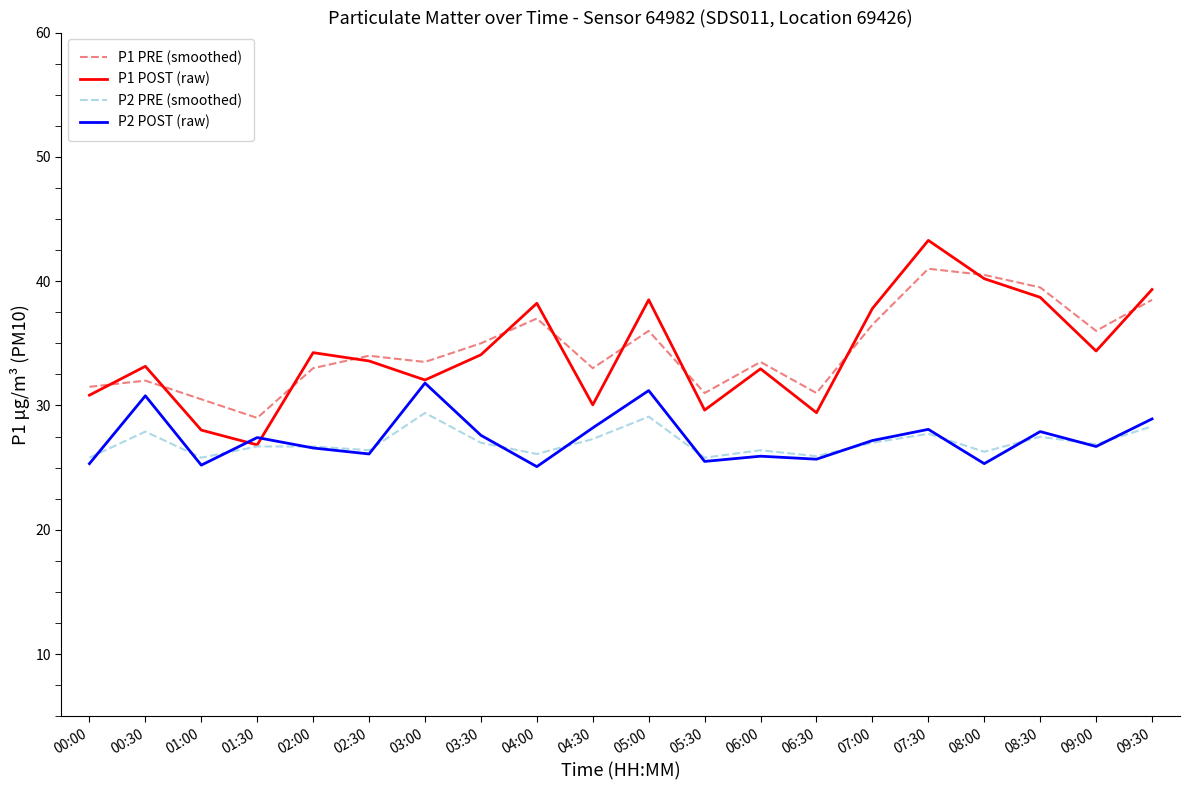

What is the spread (max minus min) of values at 02:00?

7.7